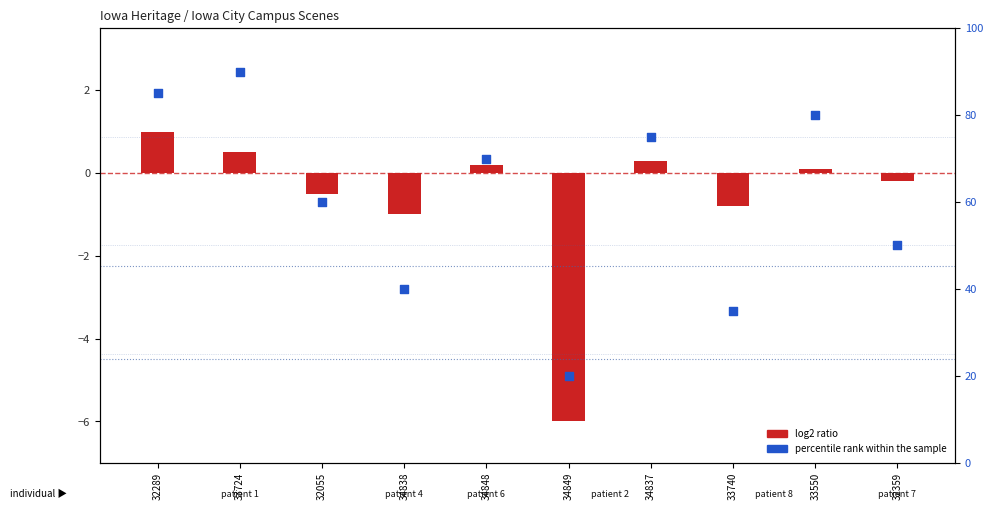

Which has a higher value, 33740 or 34837?

34837